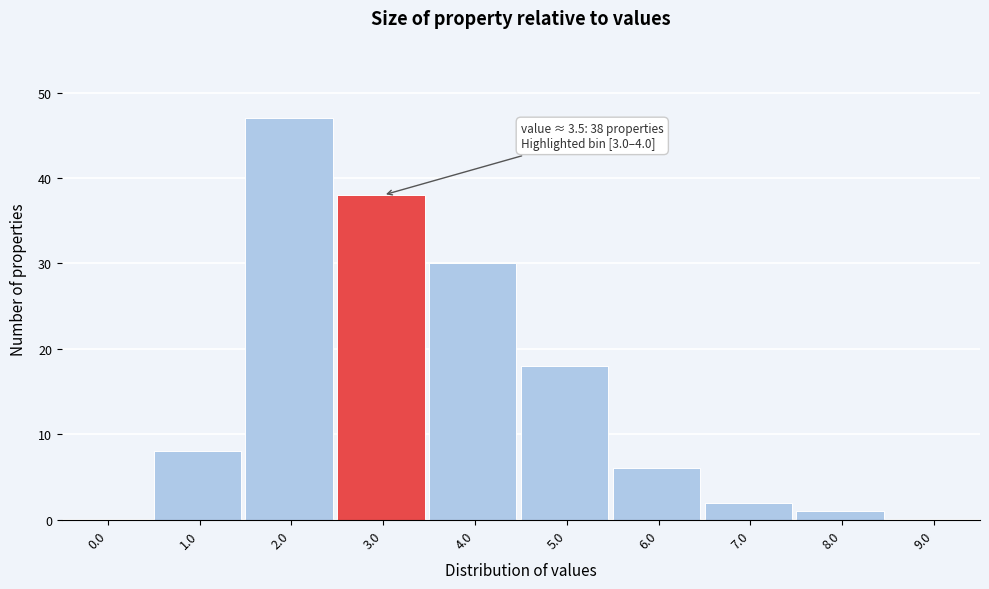

Reading right to left, transcribe all the data shown in this chart.

9.0=0	8.0=1	7.0=2	6.0=6	5.0=18	4.0=30	3.0=38	2.0=47	1.0=8	0.0=0